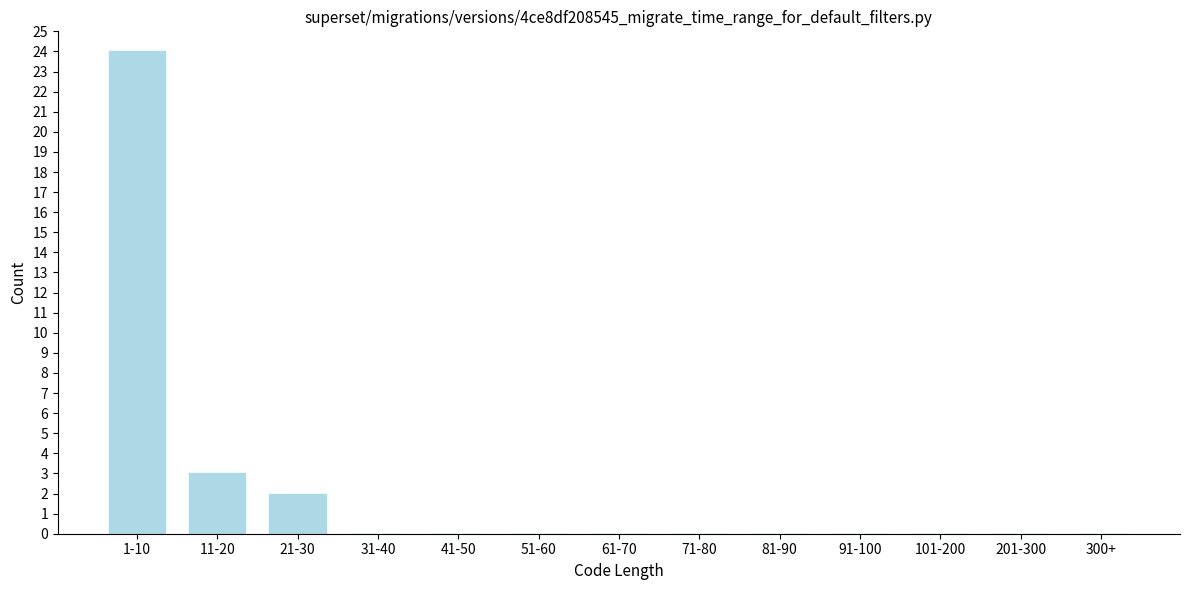

Reading left to right, list all the values displayed in this chart.

1-10=24	11-20=3	21-30=2	31-40=0	41-50=0	51-60=0	61-70=0	71-80=0	81-90=0	91-100=0	101-200=0	201-300=0	300+=0